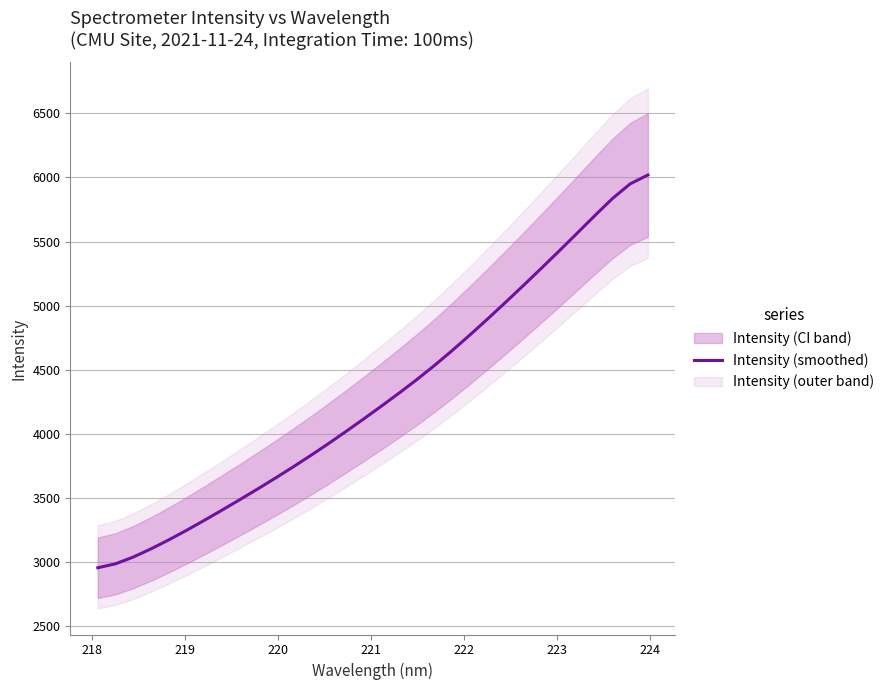

What is the value of the 21st point from the left?

4653.7